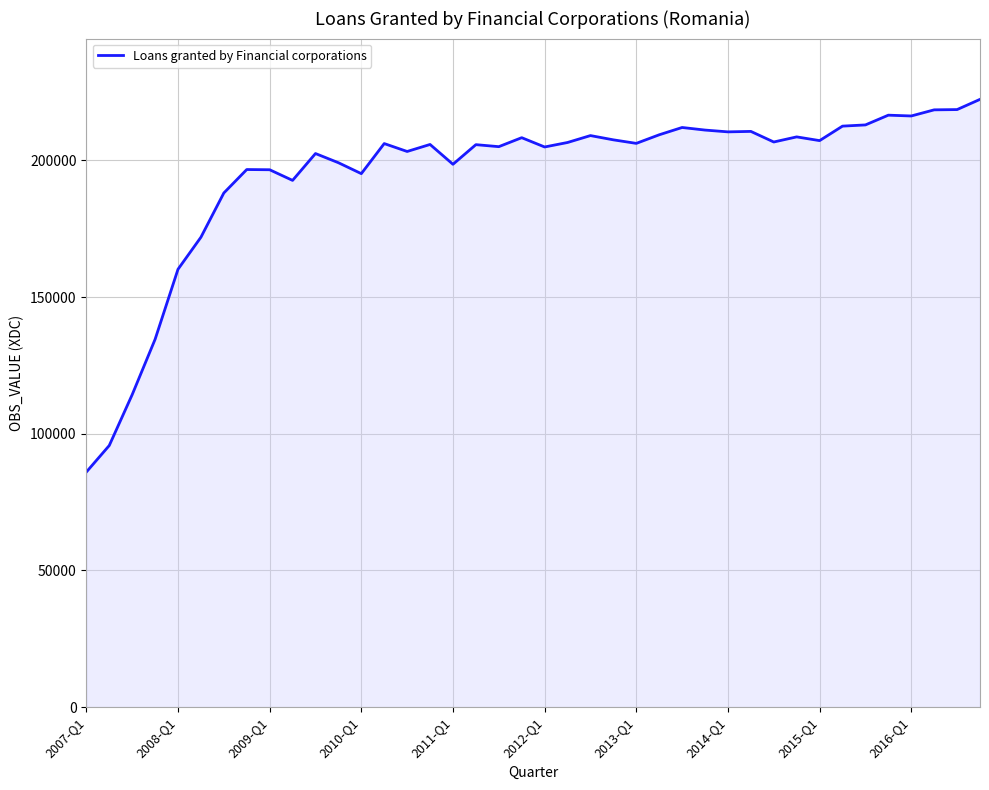

What is the greatest value displayed?

222362.9